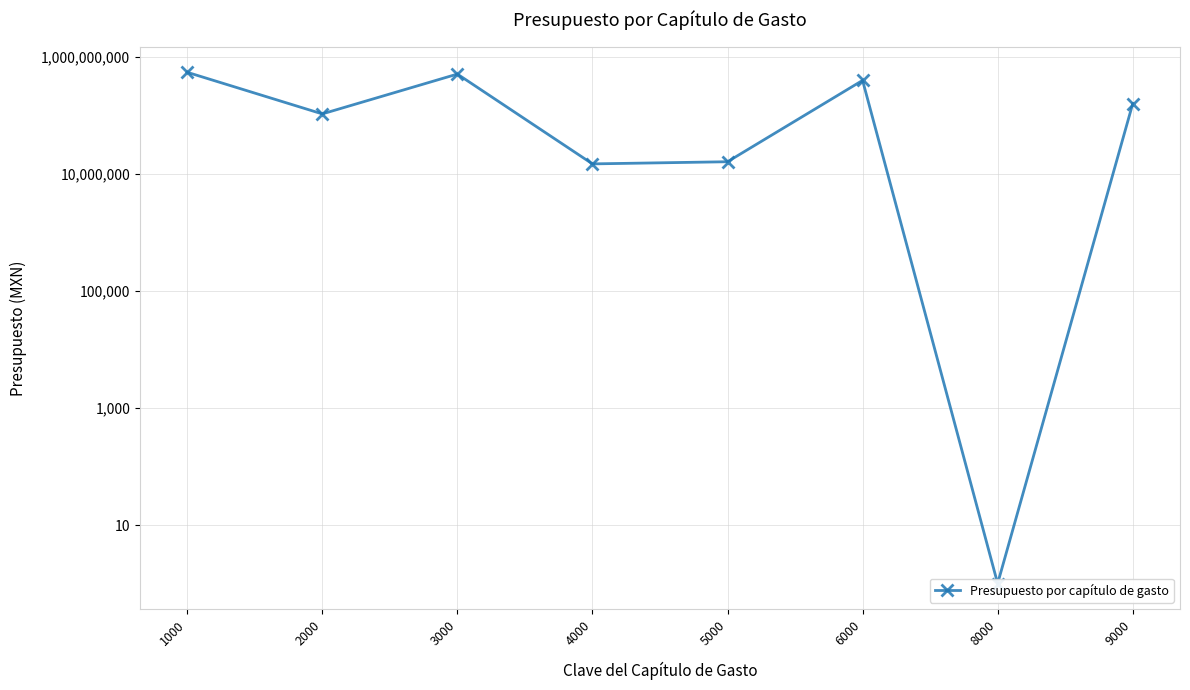

What is the difference between the second highest and second lowest values?

500332542.0